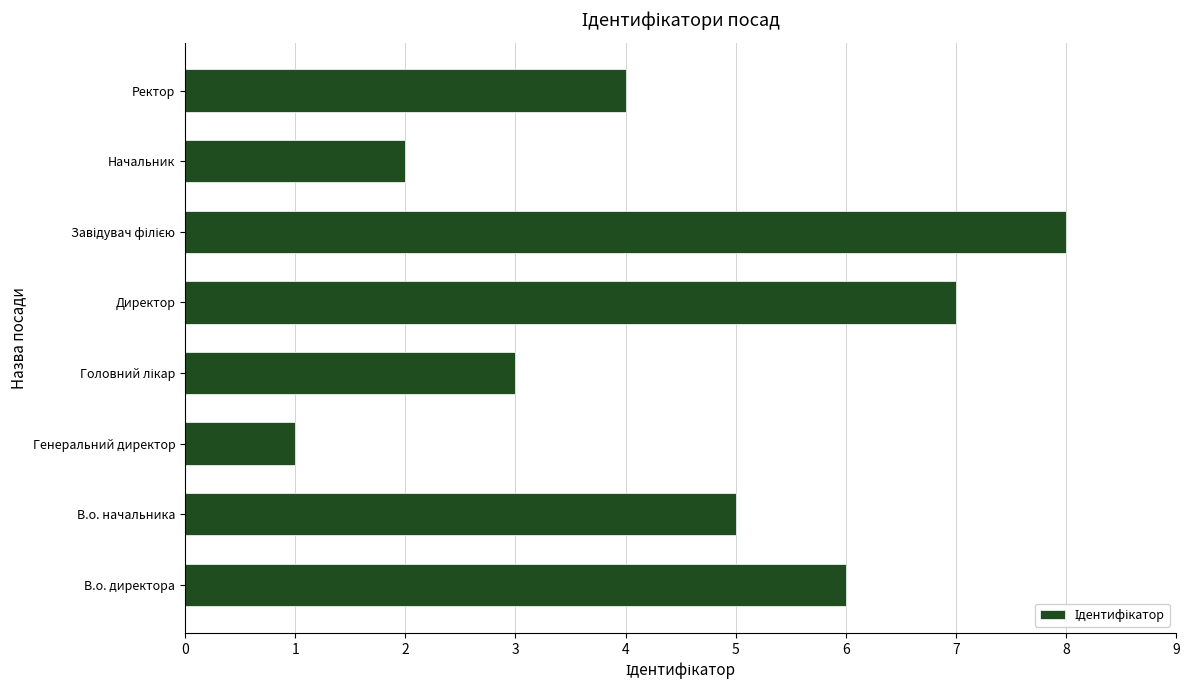

The chart shows a value of 1 at Генеральний директор. True or false?

True